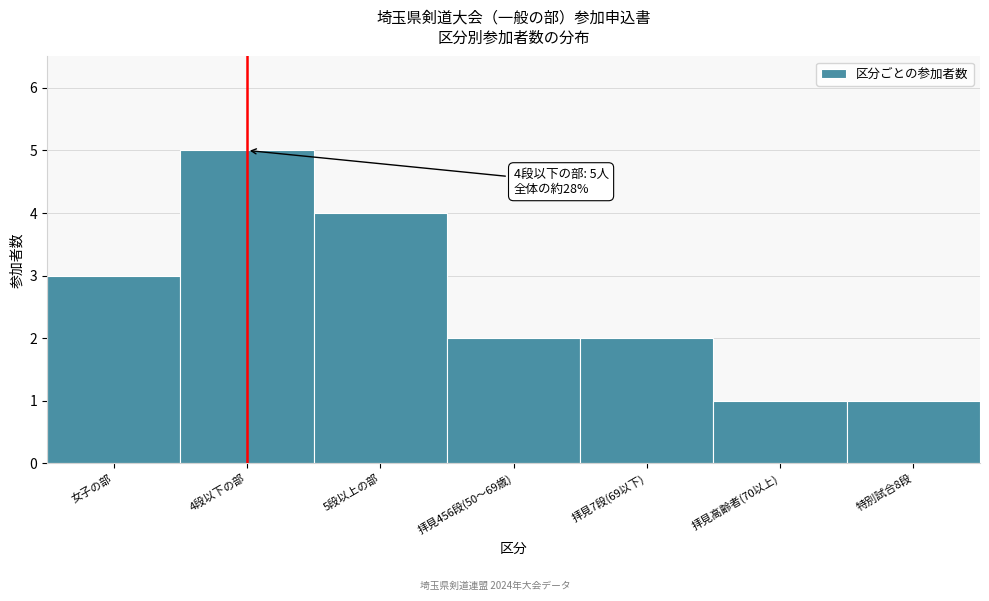

Reading left to right, what are all the values shown in this chart?

女子の部=3	4段以下の部=5	5段以上の部=4	拝見456段(50～69歳)=2	拝見7段(69以下)=2	拝見高齢者(70以上)=1	特別試合8段=1